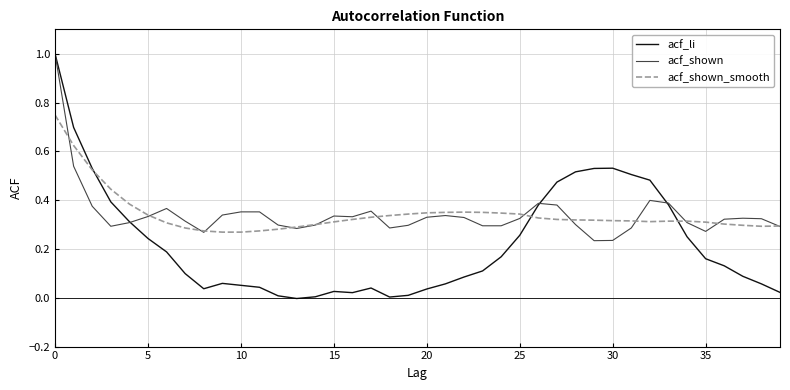

What is the greatest value displayed?

1.0